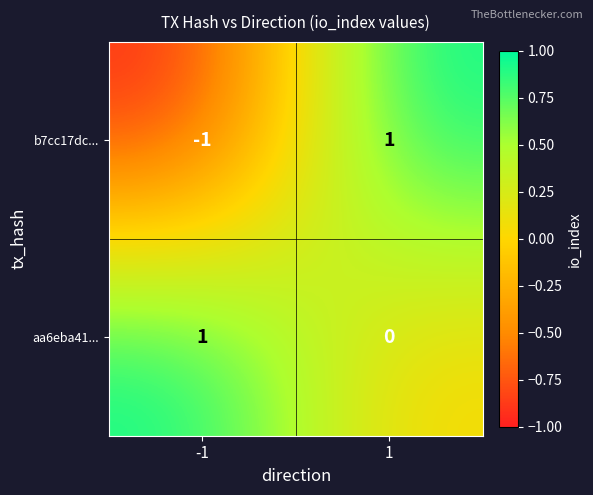

What is the smallest value displayed?

-1